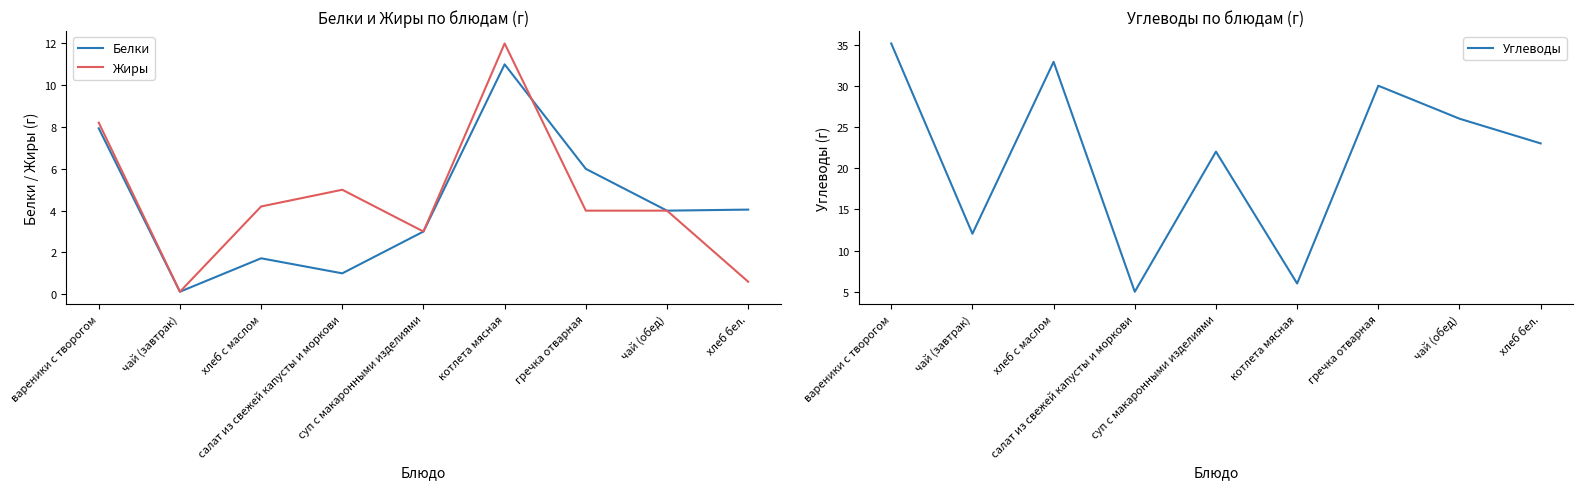

What is the sum of the Углеводы values at салат из свежей капусты и моркови and хлеб бел.?

28.0